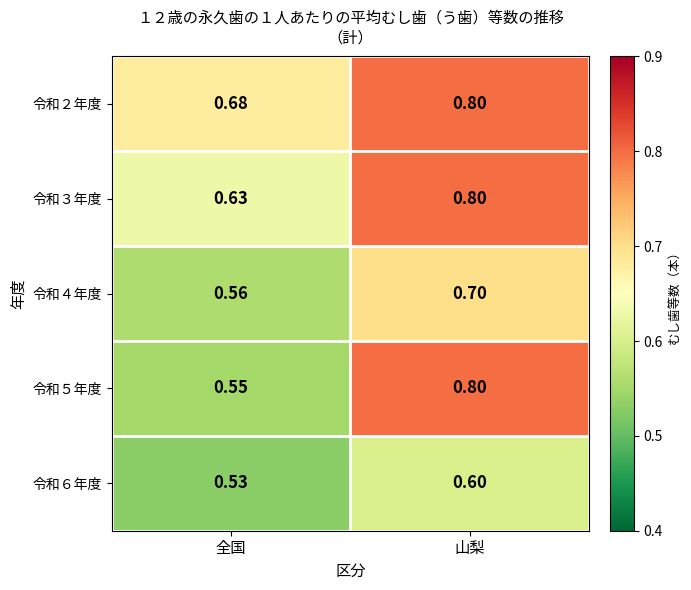

Is the value of 令和５年度 at 全国 greater than the value of 令和３年度 at 山梨?

No